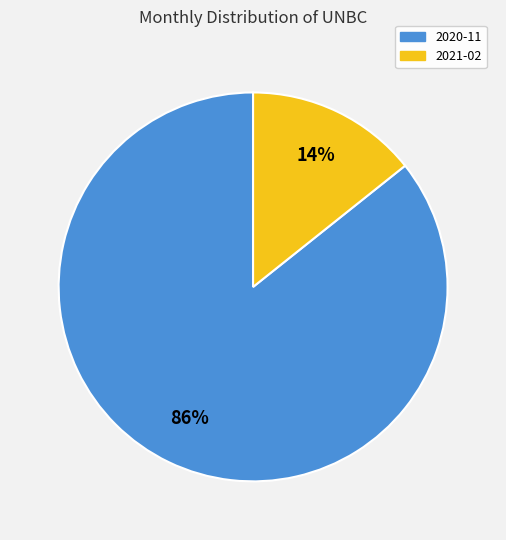

What percentage is the 2021-02 slice, to the nearest percent?

14%